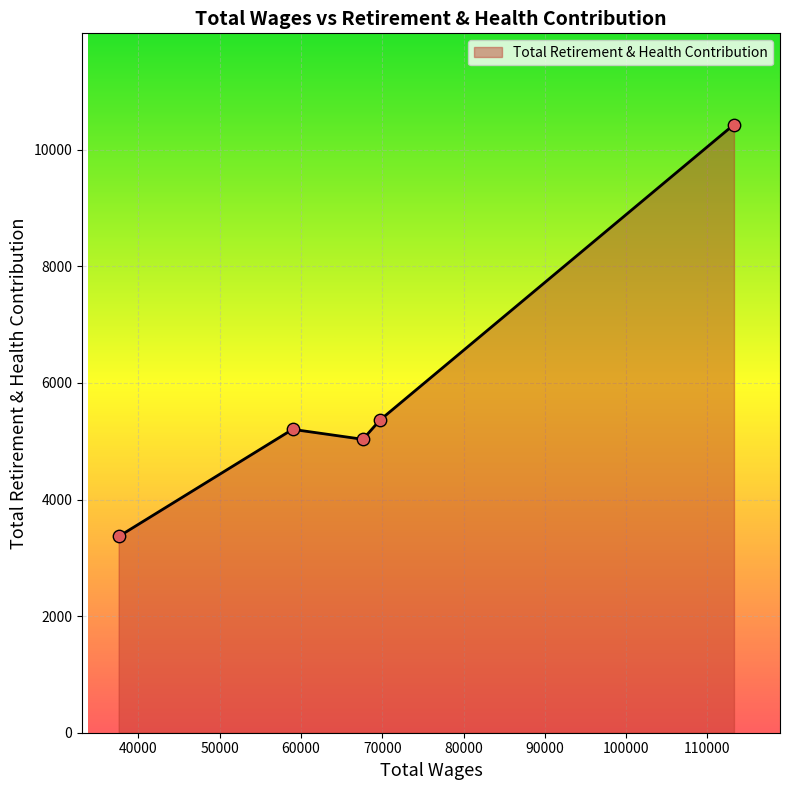

What is the average value?

5879